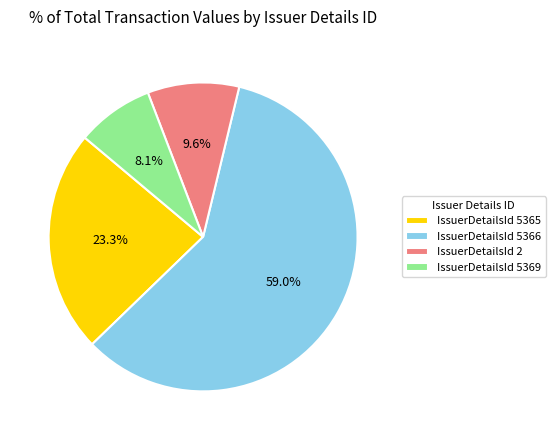

How many slices are in this pie chart?

4